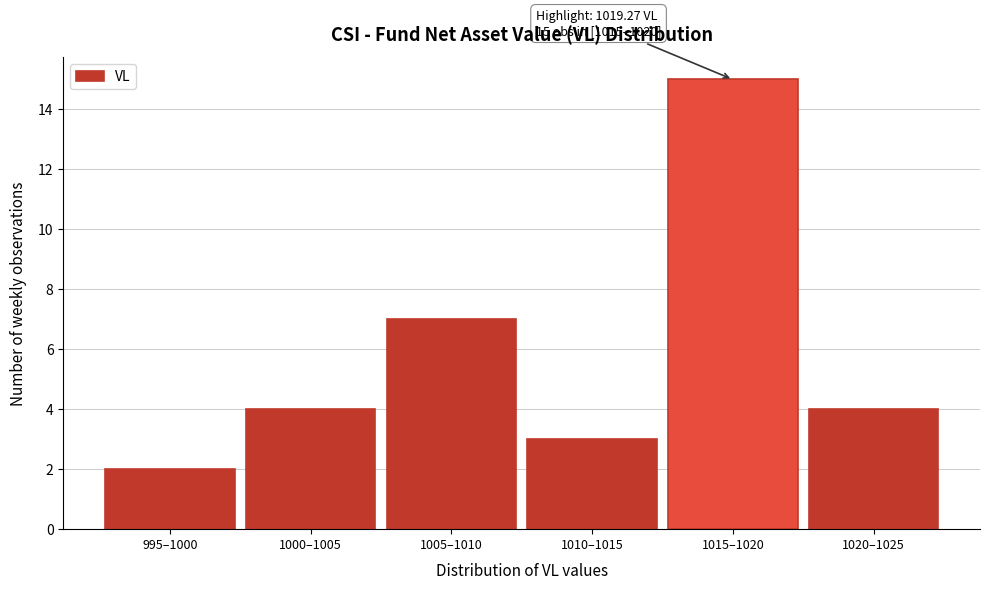

Reading left to right, extract all data points from this chart.

2	4	7	3	15	4